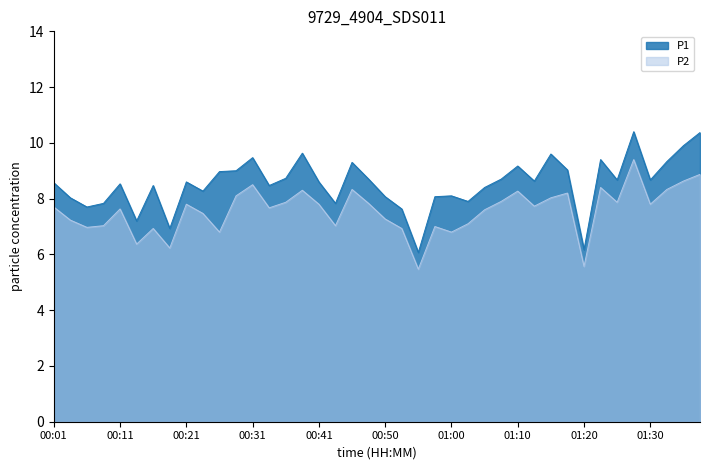

List the series in order of their peak value, highest first.

P1, P2